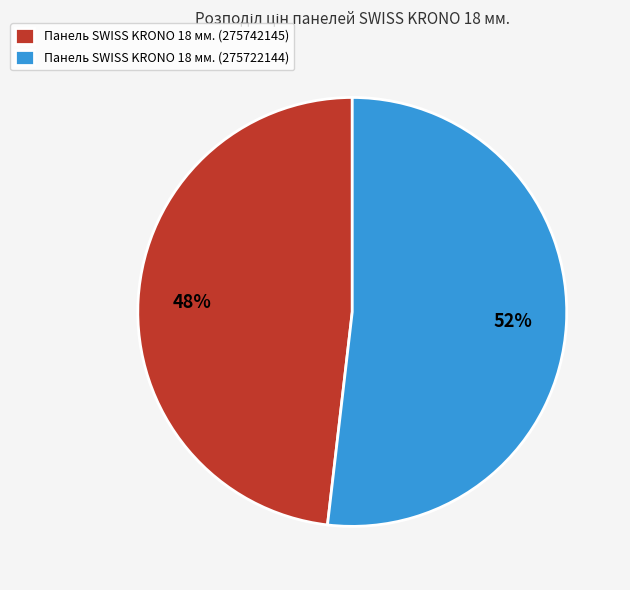

How many segments does this pie chart have?

2